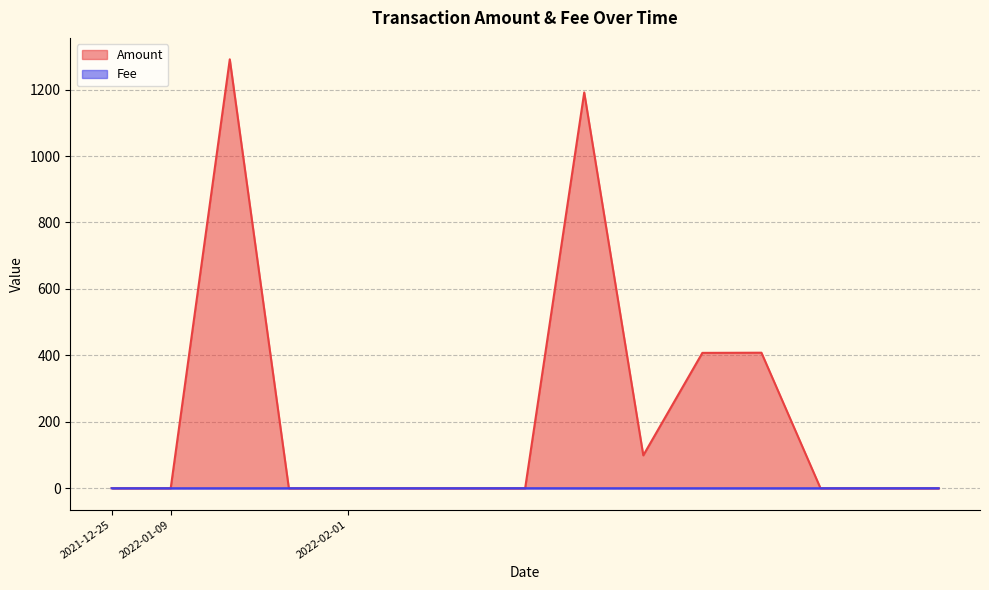

In Amount, how many points are higher than both neighbors (excluding endpoints)?

3